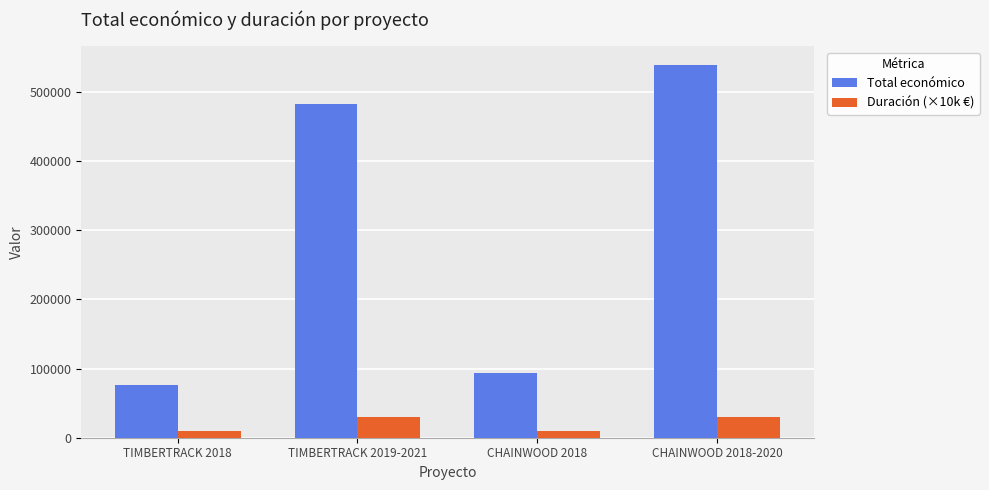

What is the difference between the Total económico values at TIMBERTRACK 2018 and CHAINWOOD 2018-2020?

463425